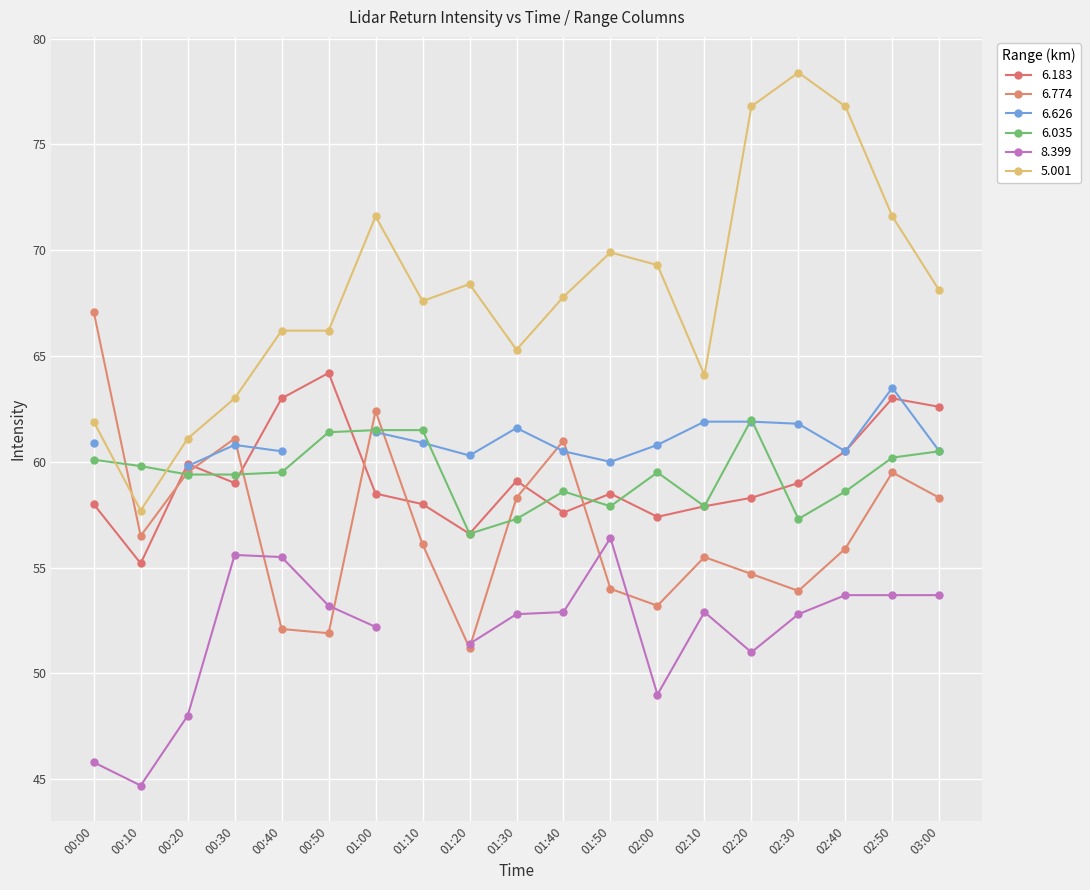

Is the value of 6.183 at 02:10 greater than the value of 6.035 at 00:00?

No